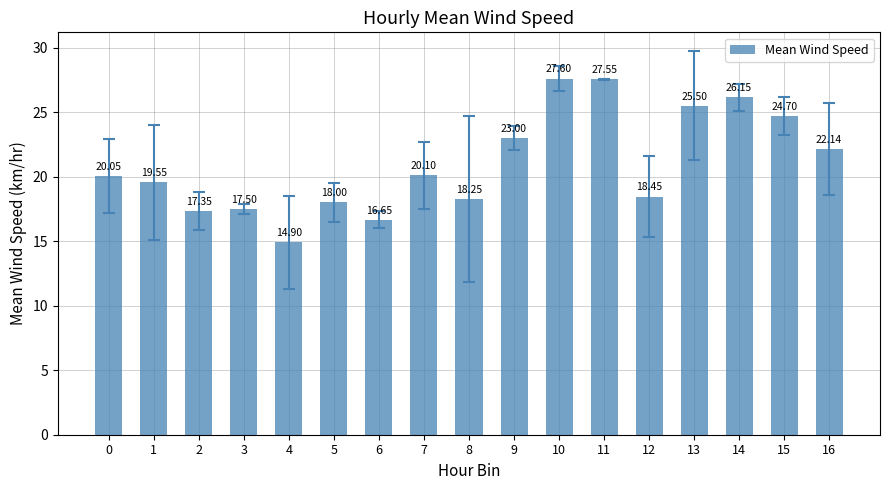

What is the average value?

21.0